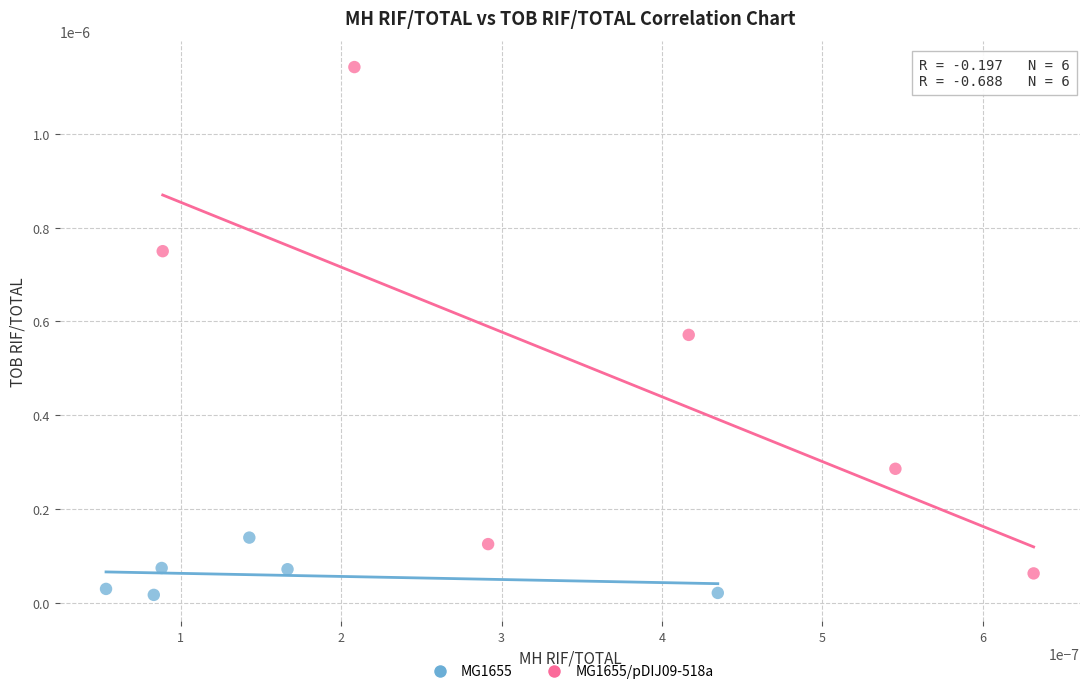

What are all the series names shown in the legend?

MG1655, MG1655/pDIJ09-518a